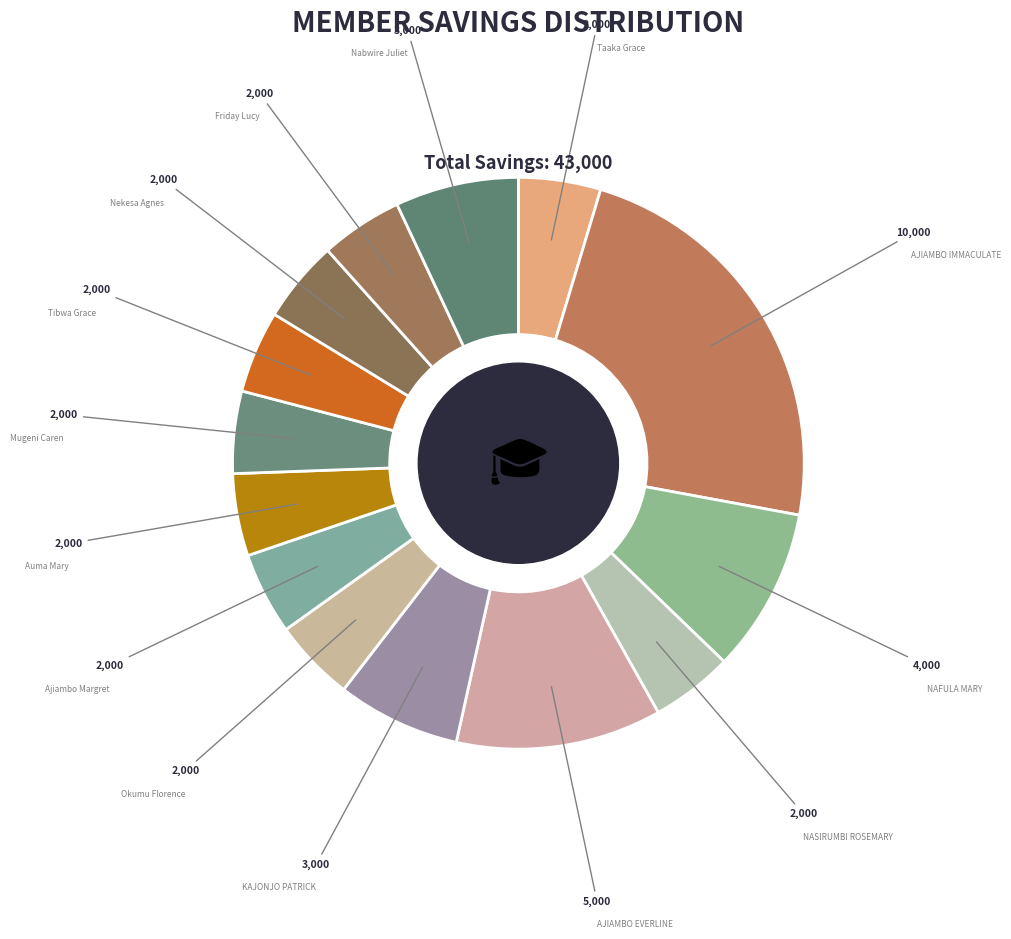

How many slices are in this pie chart?

14